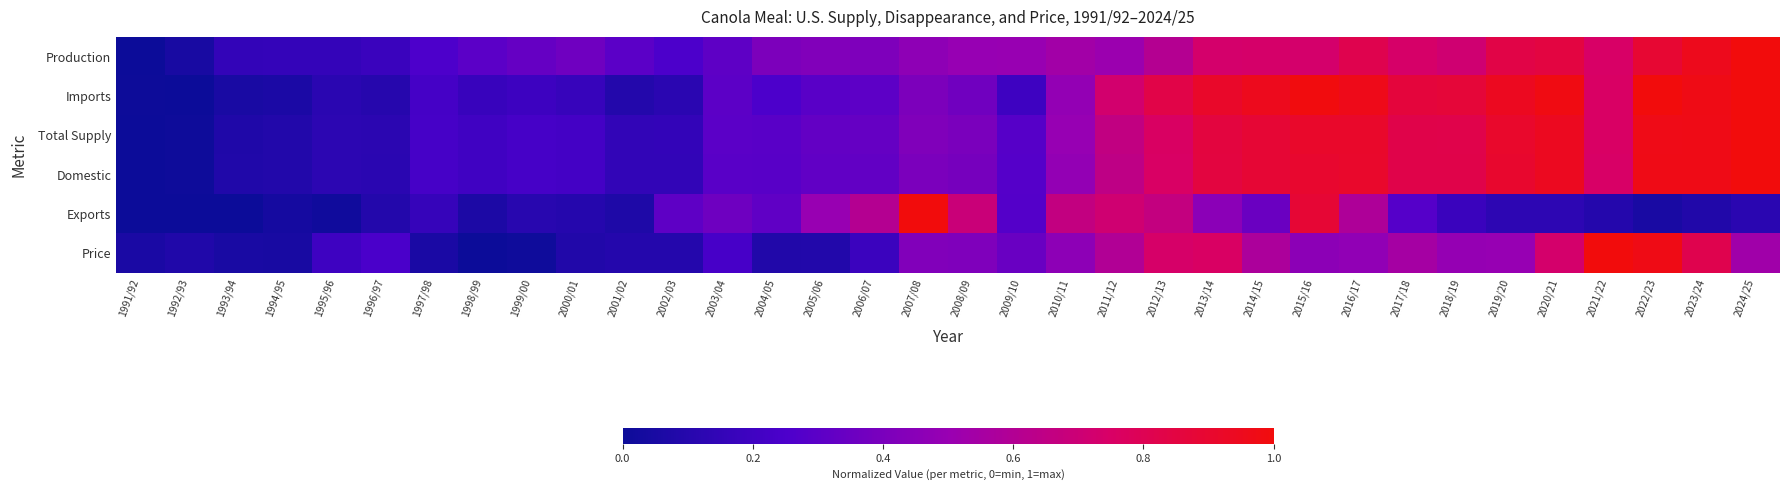

What is the total value across all series at 2024/25?

4.6